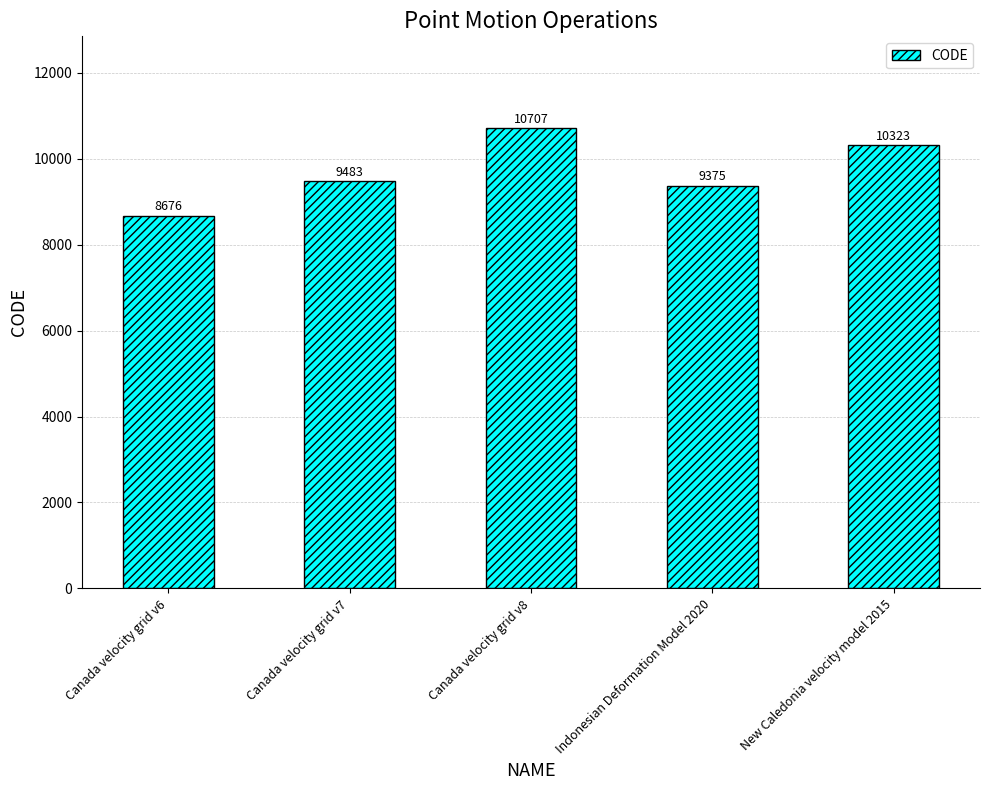

What is the difference between the maximum and minimum values?

2031